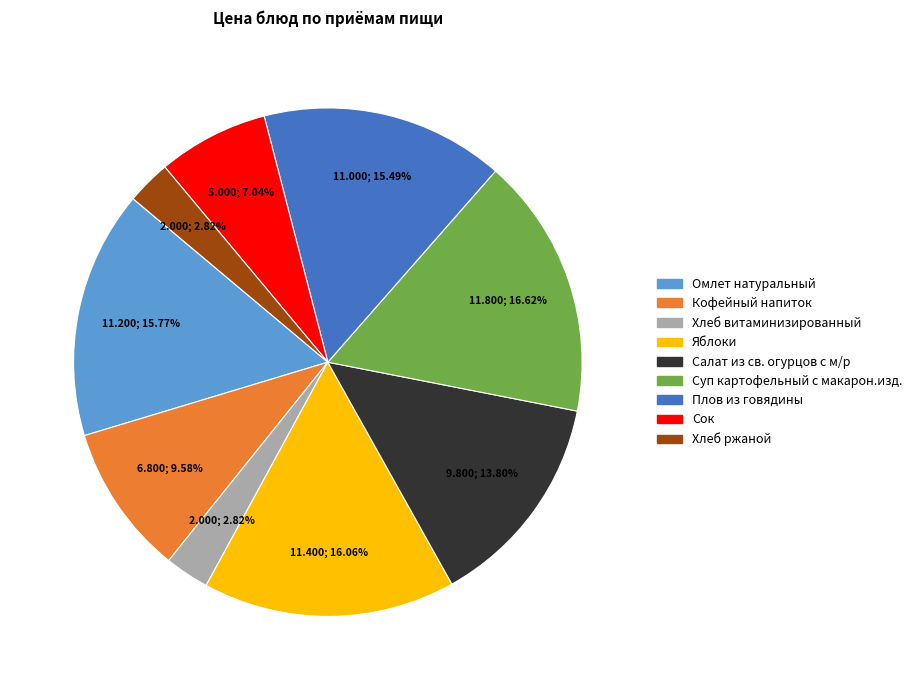

What is the largest slice in the pie chart?

Суп картофельный с макарон.изд.